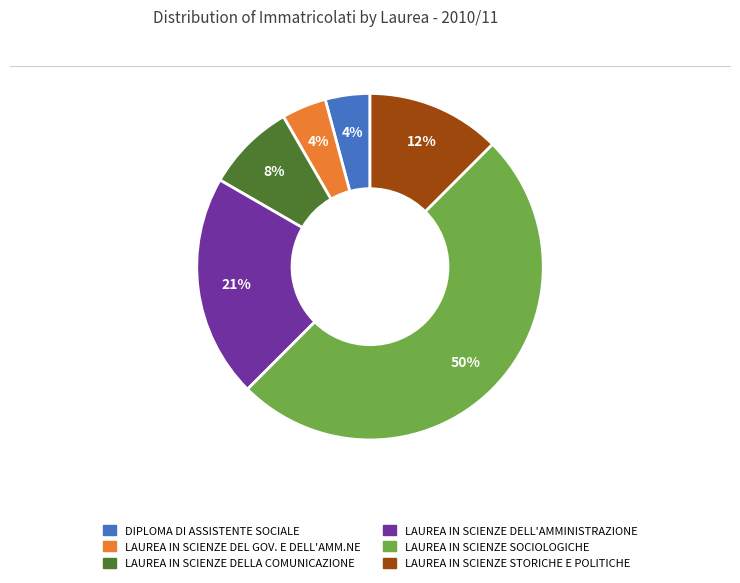

Does LAUREA IN SCIENZE DEL GOV. E DELL'AMM.NE account for over 50% of the chart?

No